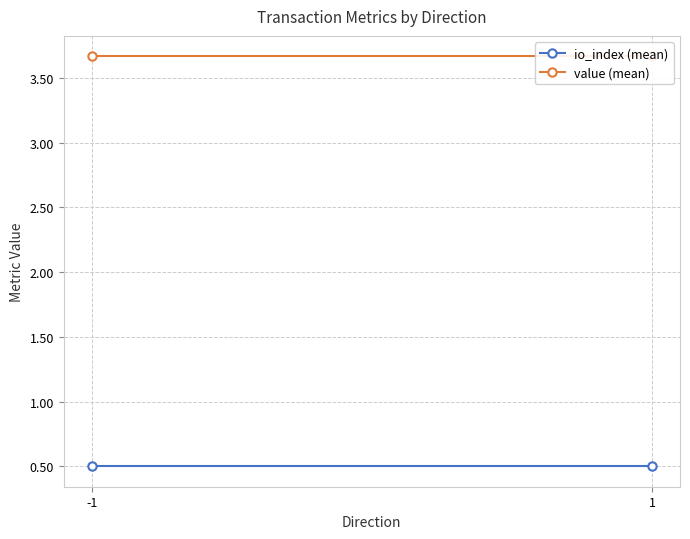

List the series in order of their peak value, lowest first.

io_index (mean), value (mean)